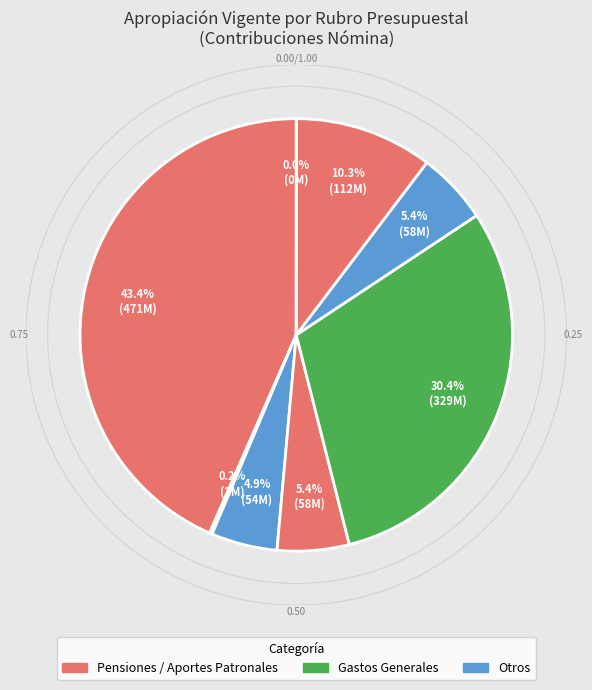

How many segments does this pie chart have?

8